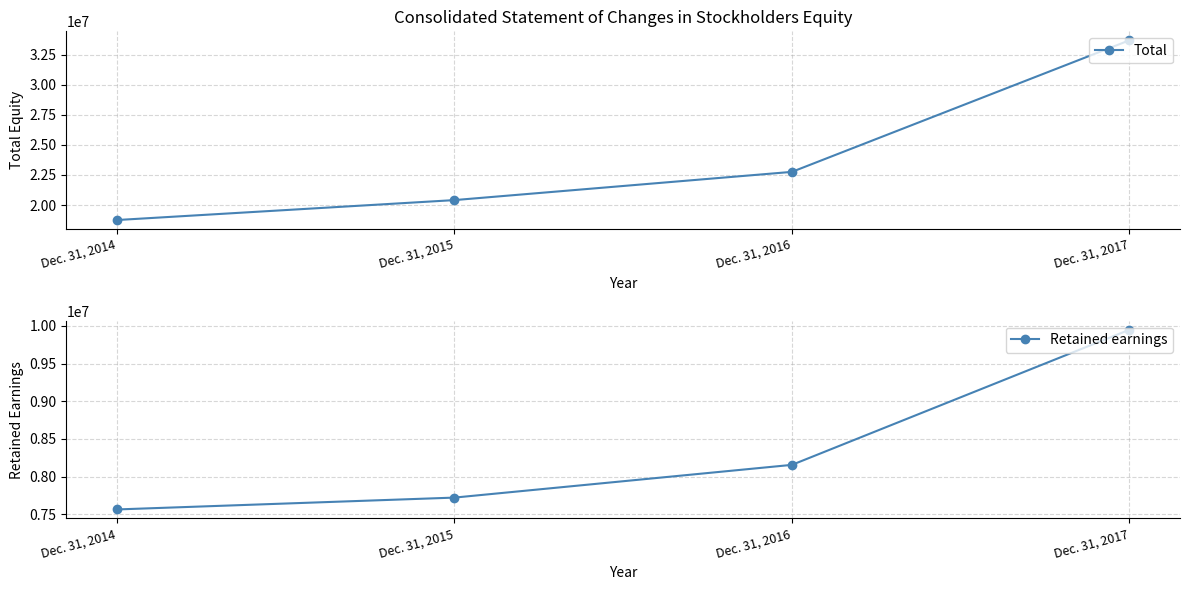

True or false: Retained earnings has a value of 3403133 at Dec. 31, 2016.

False